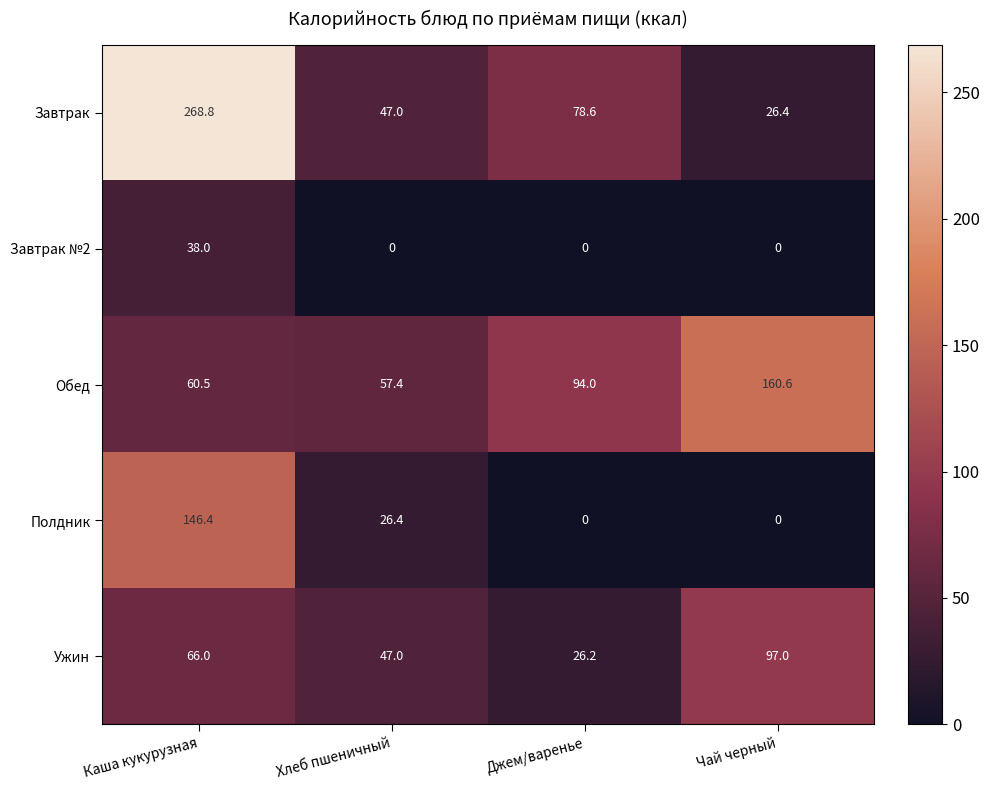

Reading right to left, what are all the values shown in this chart?

Завтрак: 26.4	78.6	47.0	268.8
Завтрак №2: 0.0	0.0	0.0	38.0
Обед: 160.6	94.0	57.4	60.5
Полдник: 0.0	0.0	26.4	146.4
Ужин: 97.0	26.2	47.0	66.0